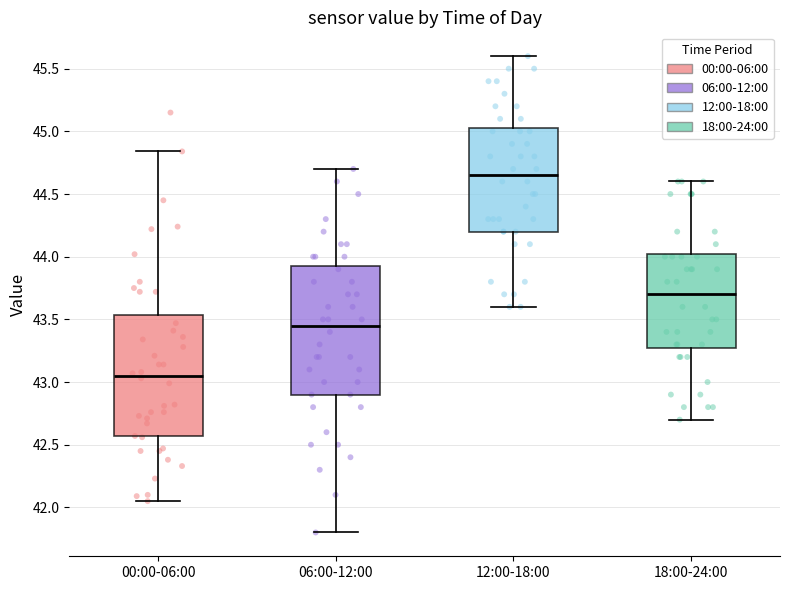

Reading left to right, transcribe this box plot: for each box, give where its median line is, the range the box spans, and where its two whiskers end, as read against the y-axis. The values are not printed on the chart, so give them approximately, as read against the axis.

00:00-06:00: median 43.05, box 42.55 to 43.55, whiskers 42.05 to 44.85
06:00-12:00: median 43.45, box 42.90 to 43.95, whiskers 41.80 to 44.70
12:00-18:00: median 44.65, box 44.20 to 45.05, whiskers 43.60 to 45.60
18:00-24:00: median 43.70, box 43.30 to 44.05, whiskers 42.70 to 44.60